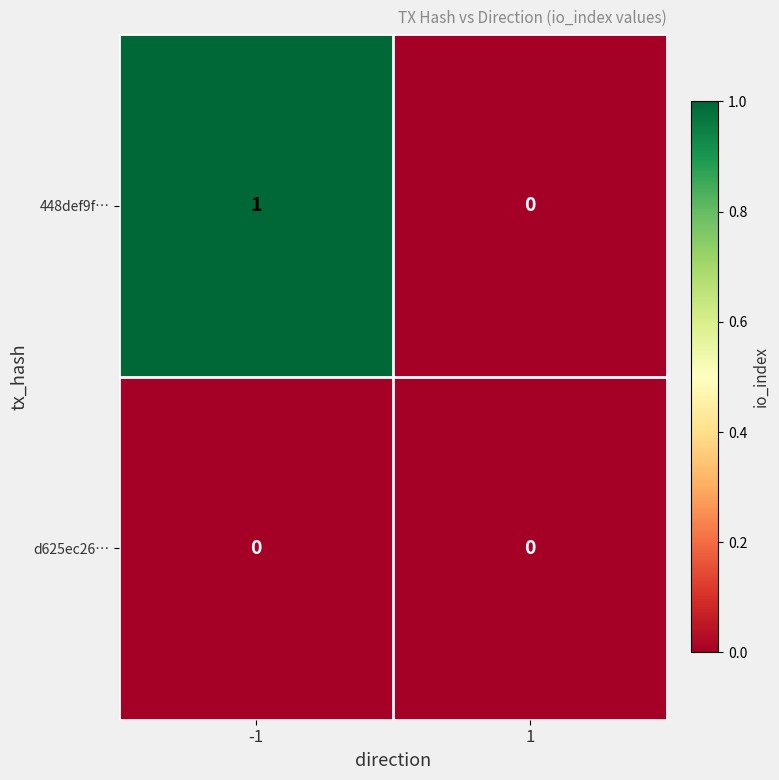

True or false: d625ec26… has a value of 0 at 1.

True